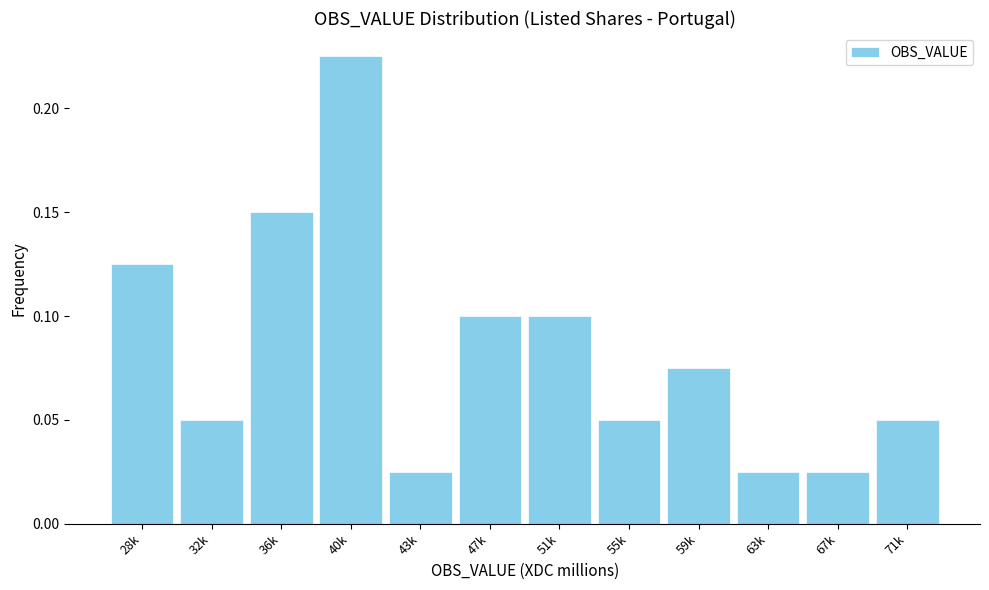

At which category does the chart reach its peak across all series?

40k